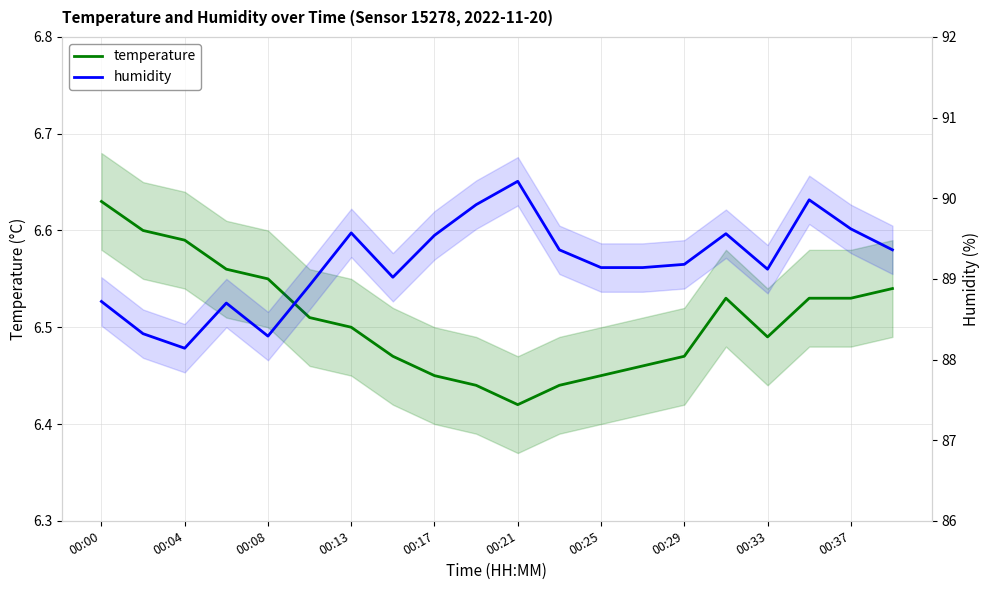

What is the difference between the highest and lowest values at 00:29?

82.7